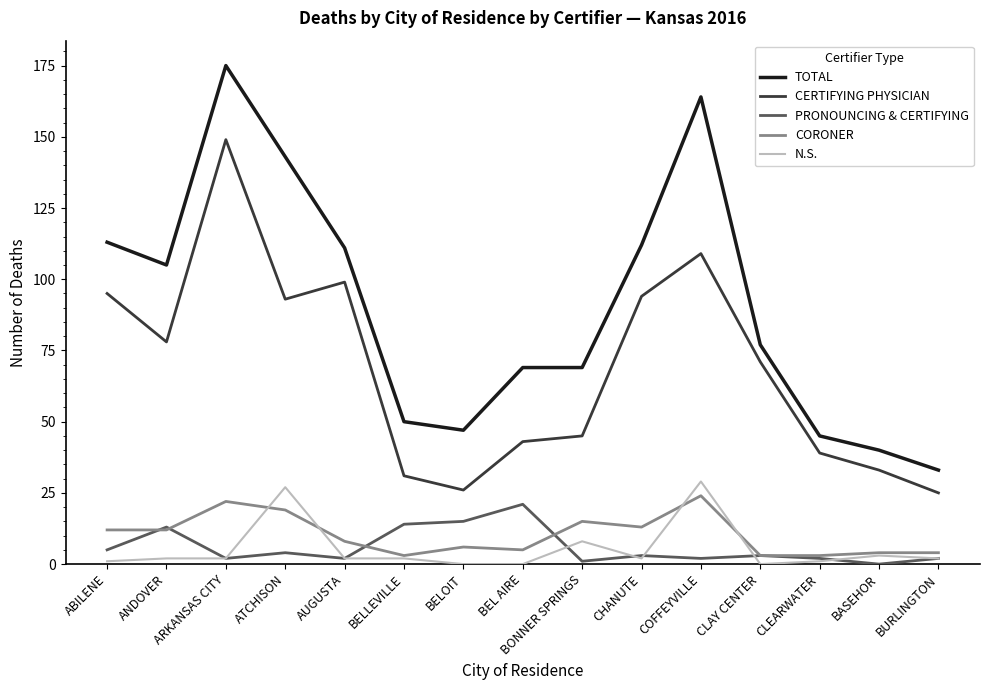

How many lines are shown in the chart?

5